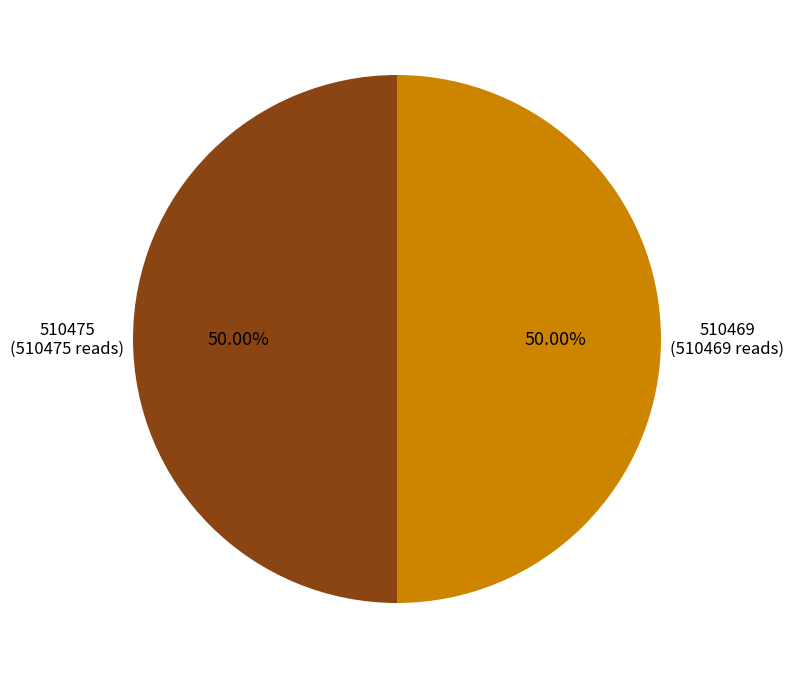

Approximately how many times larger is the value at 510475 compared to 510469?

1.0